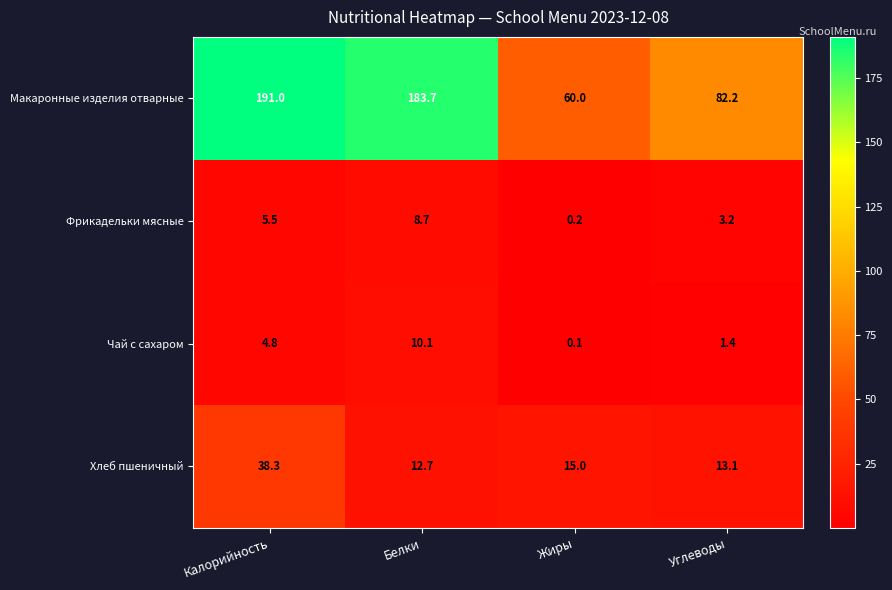

At Белки, list the series in order from smallest to largest.

Фрикадельки мясные, Чай с сахаром, Хлеб пшеничный, Макаронные изделия отварные